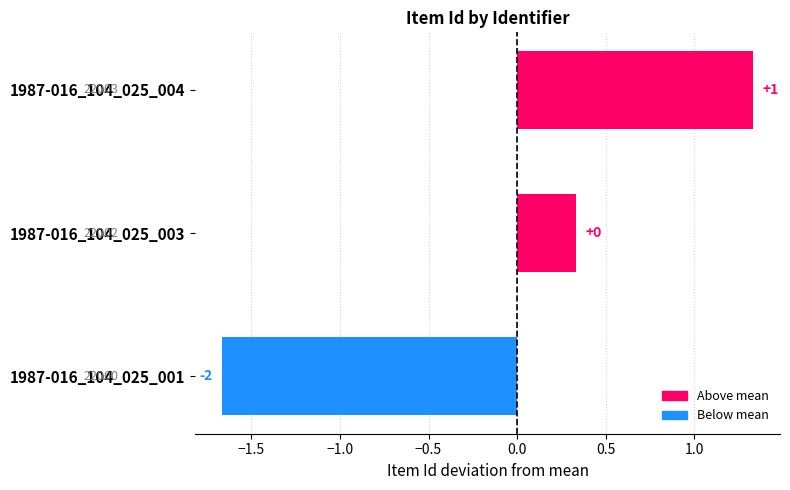

How many bars are there in total?

3